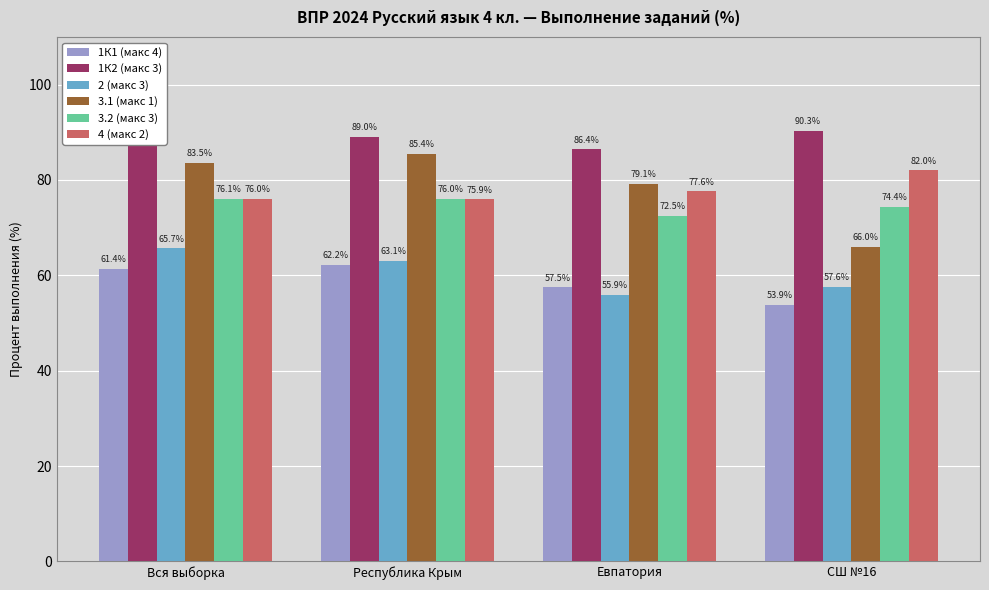

Is the value of 2 (макс 3) at Вся выборка greater than the value of 1К1 (макс 4) at СШ №16?

Yes